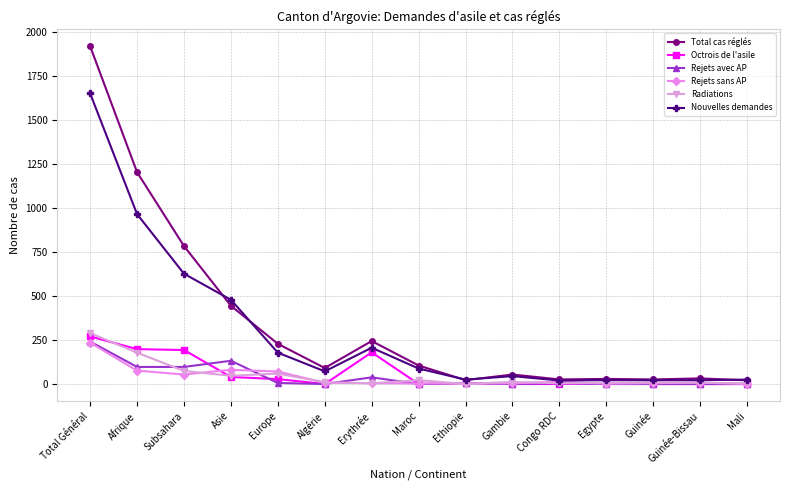

At how many categories does at least one series exceed 298?

4